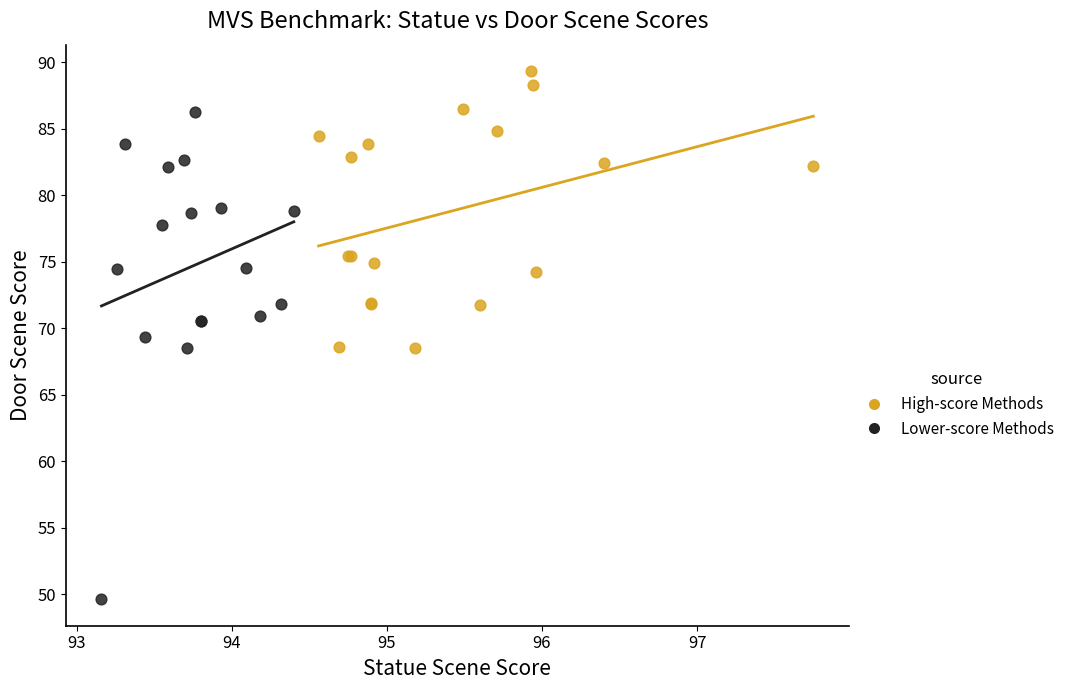

Which series has the largest Y range (max minus min)?

Lower-score Methods